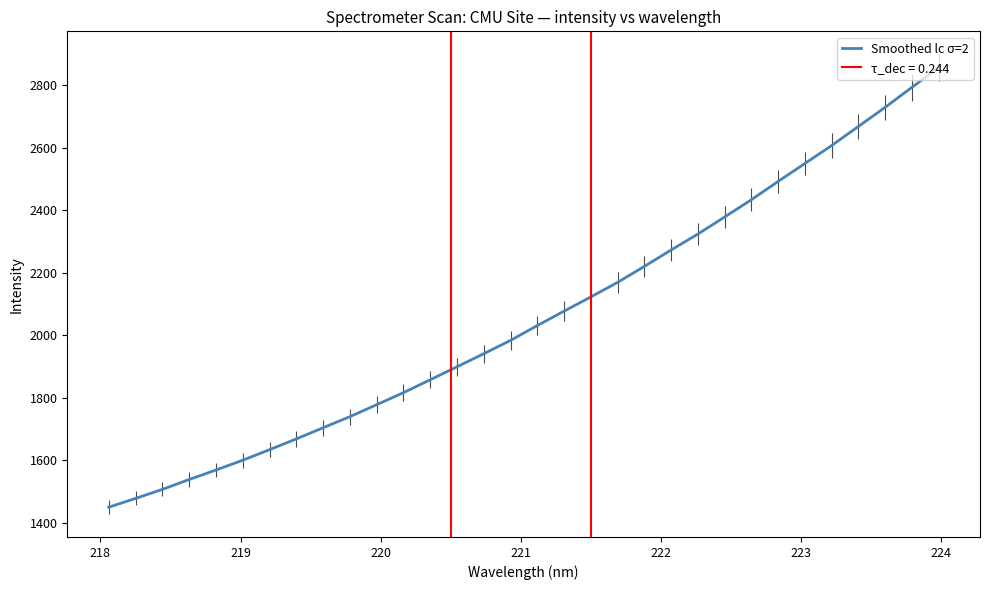

What is the maximum value for Smoothed lc σ=2?

2856.3